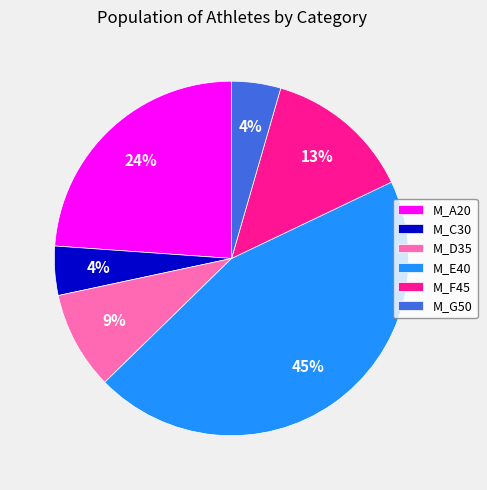

Which has a higher value, M_F45 or M_C30?

M_F45